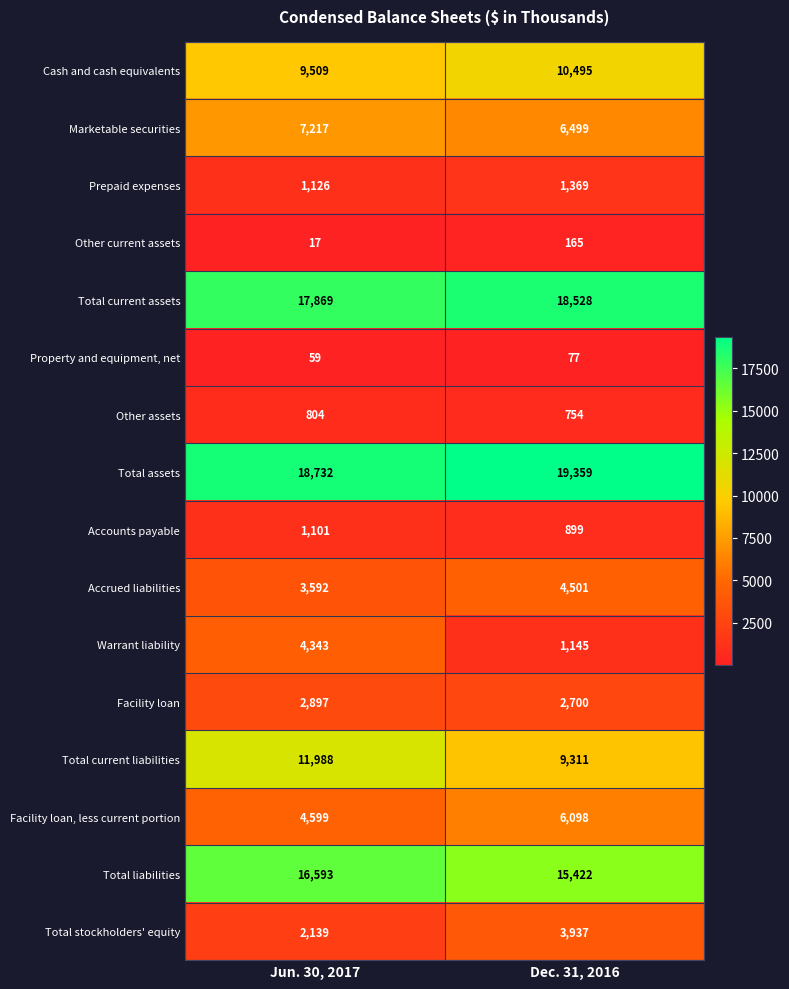

At which category does the chart reach its peak across all series?

Dec. 31, 2016